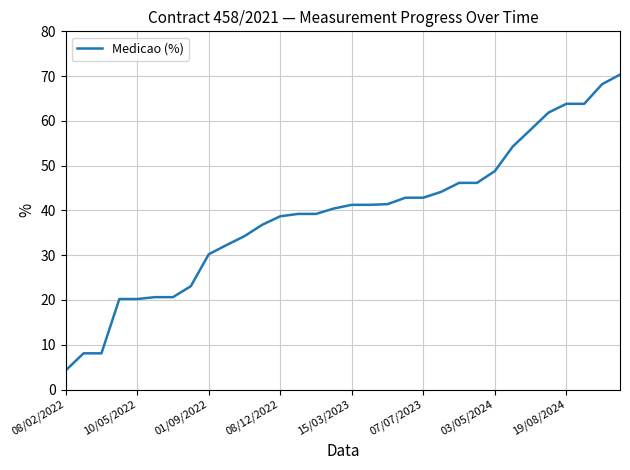

What is the minimum value shown in the chart?

4.3